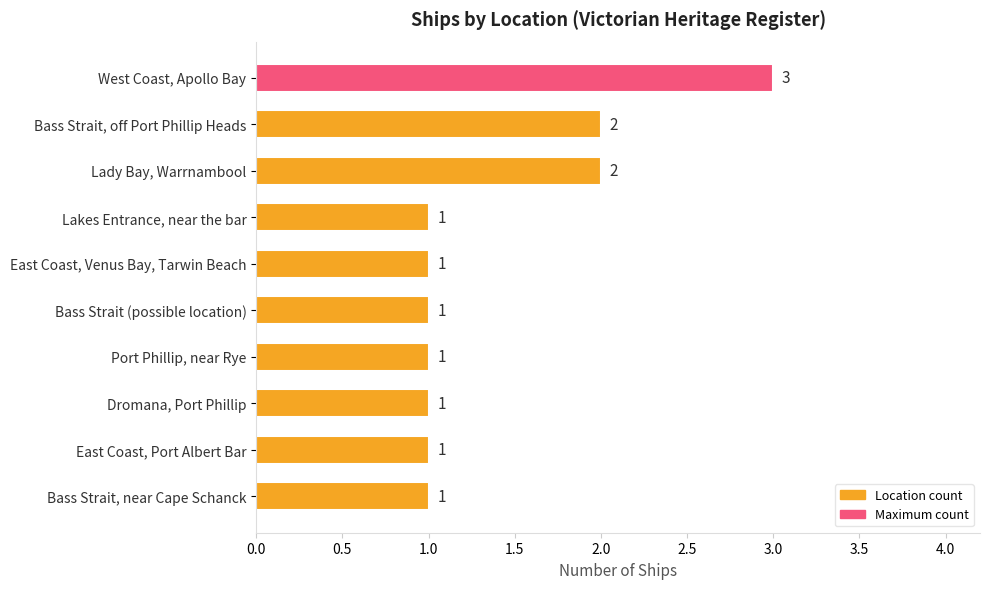

What is the maximum value shown in the chart?

3